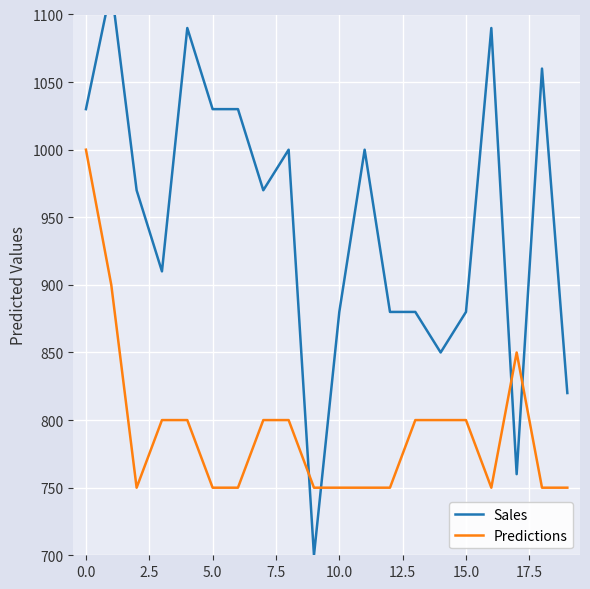

Count the number of categories in the chart.

20